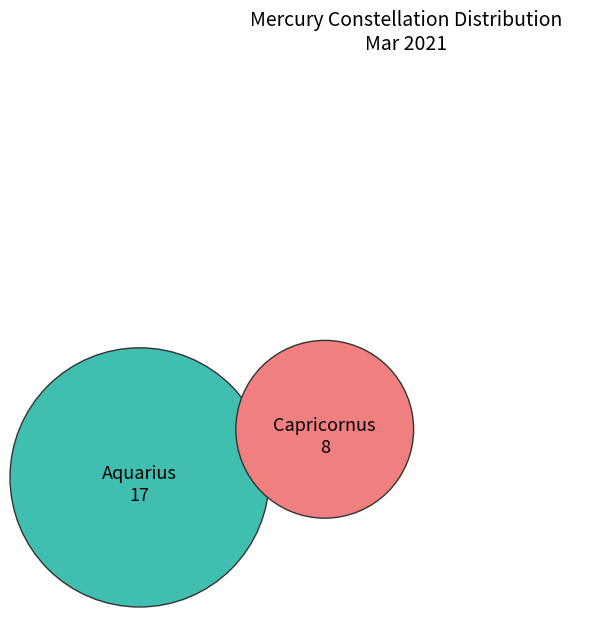

What percentage is NOT represented by Aquarius?

32.0%